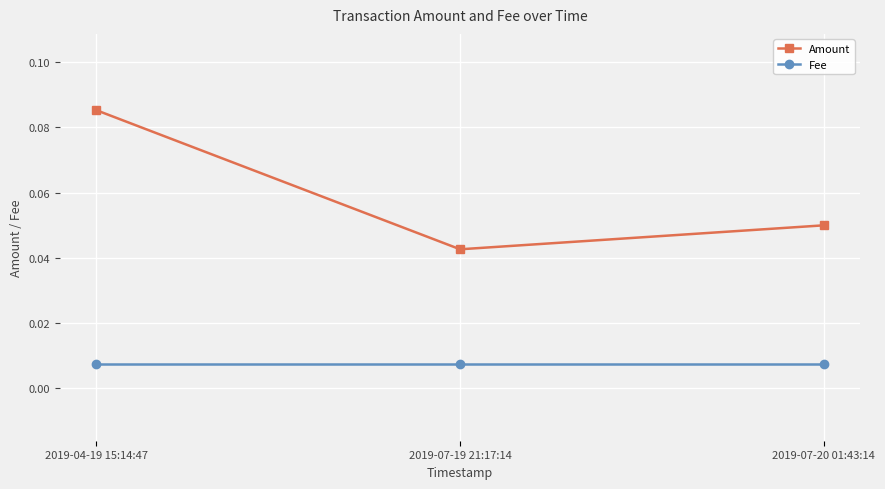

What is the label of the 1st point from the left?

2019-04-19 15:14:47